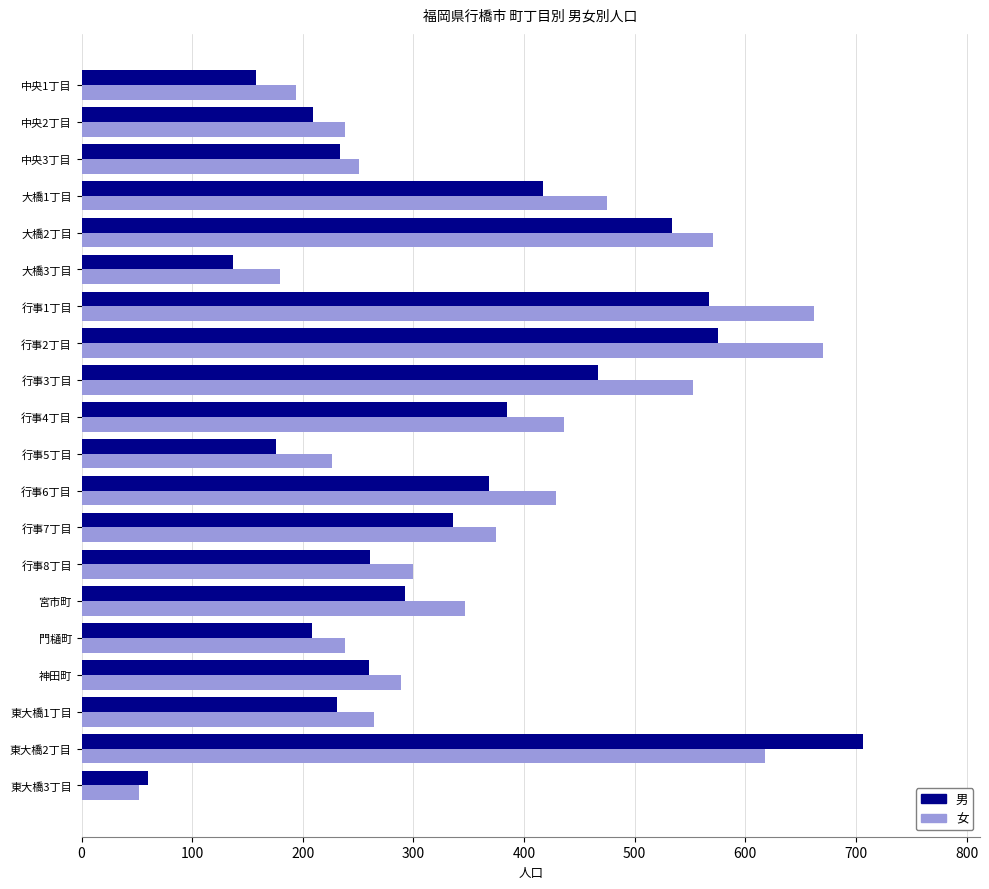

The value of 女 at 行事2丁目 is 946. True or false?

False